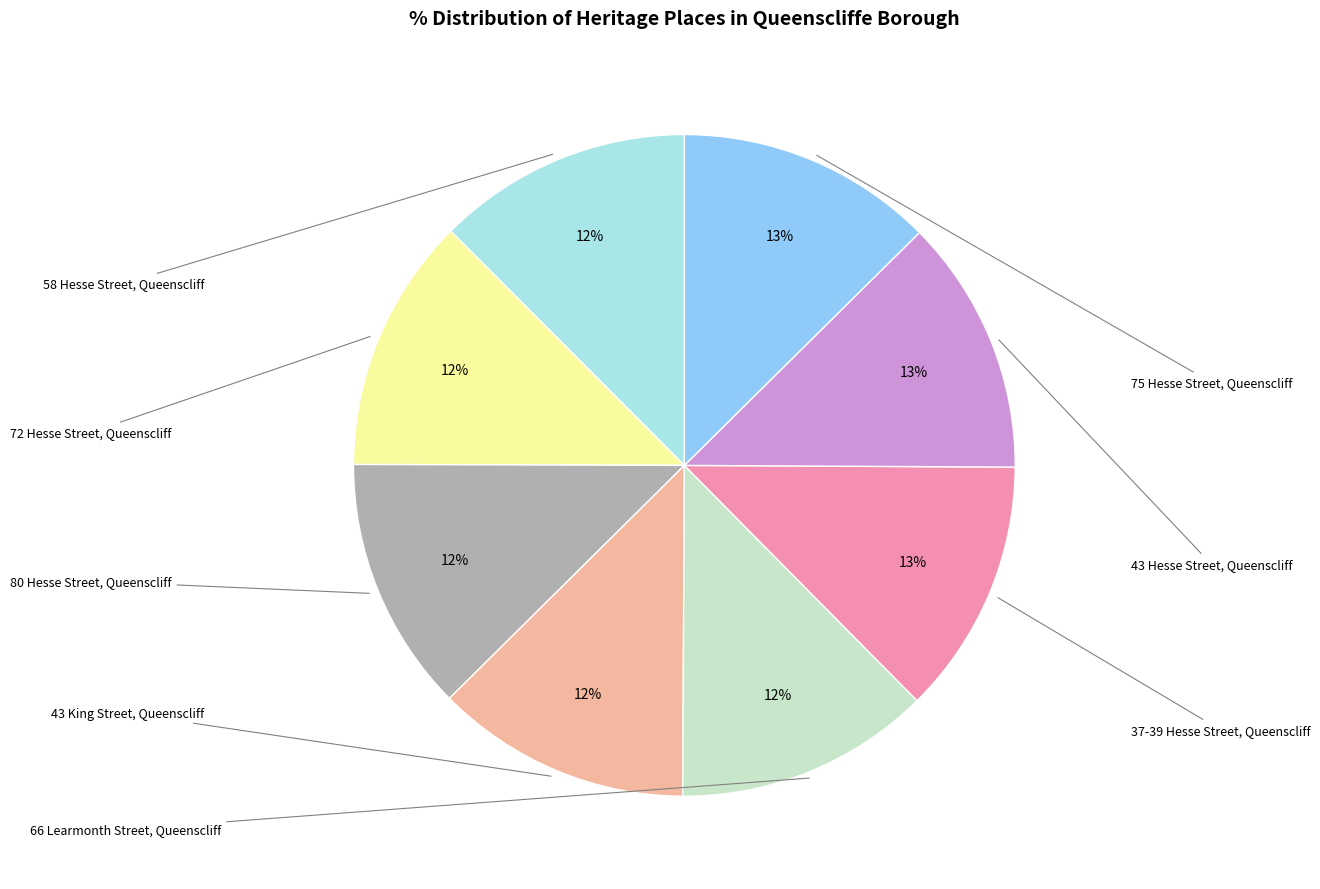

To the nearest percent, what is the average slice percentage?

12%